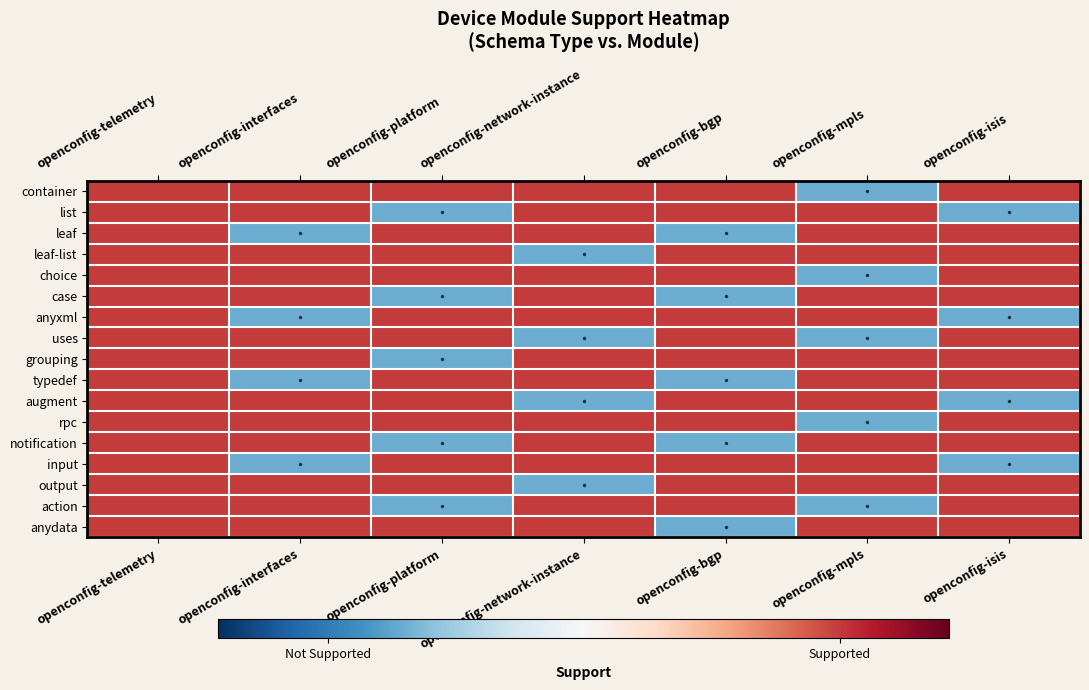

What is the minimum value shown in the chart?

-0.5